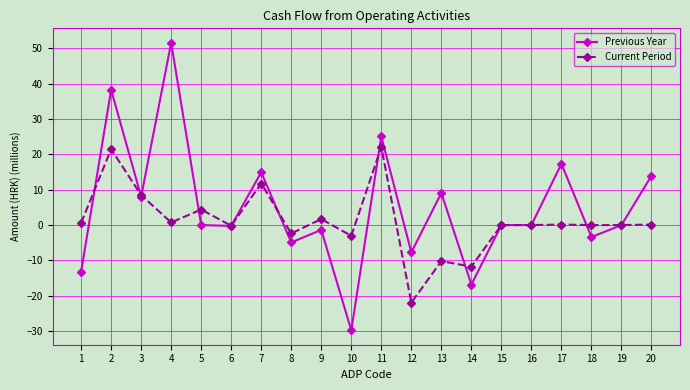

Where is the first local maximum for Current Period?

2